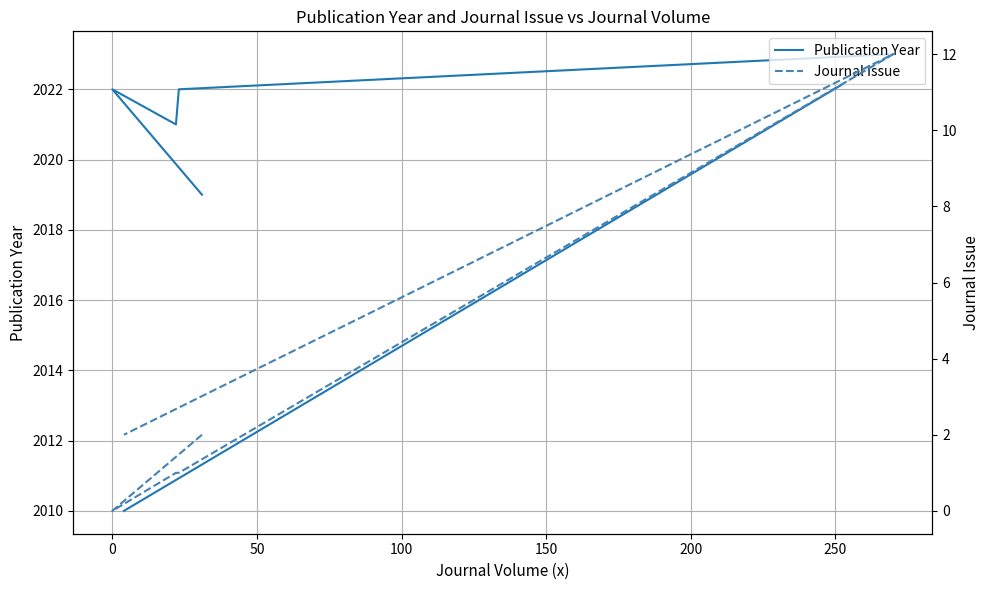

Which series has the largest range (max minus min)?

Publication Year